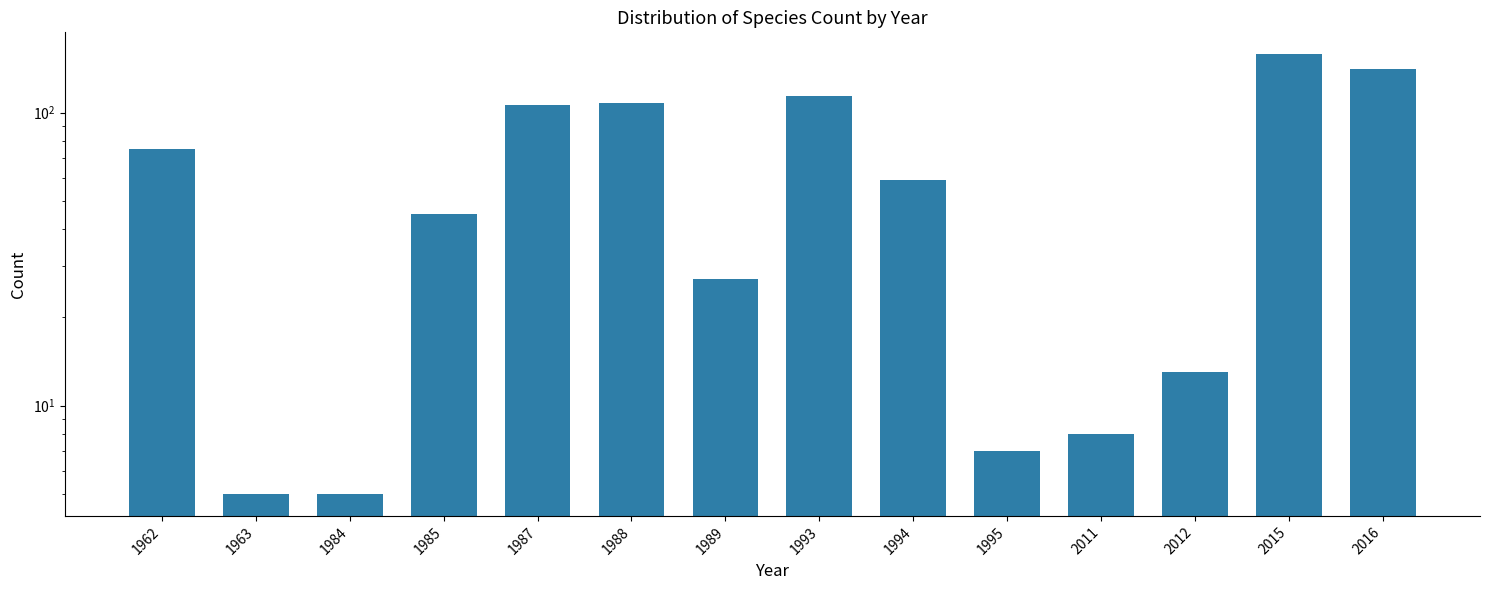

How many values are below 59?

7